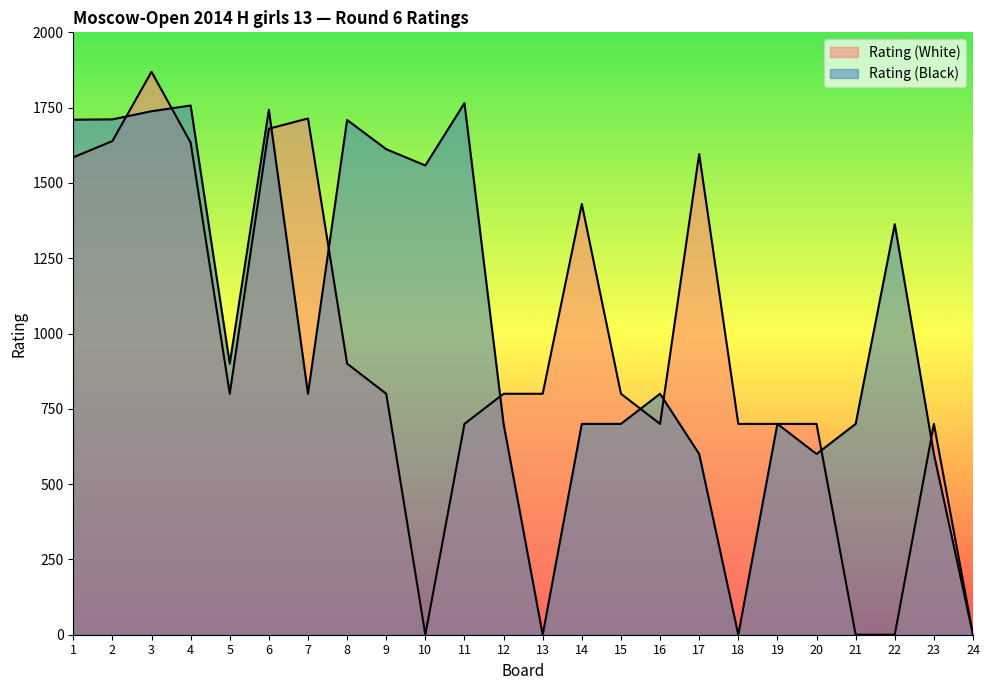

At how many categories does at least one series exceed 1104?

13